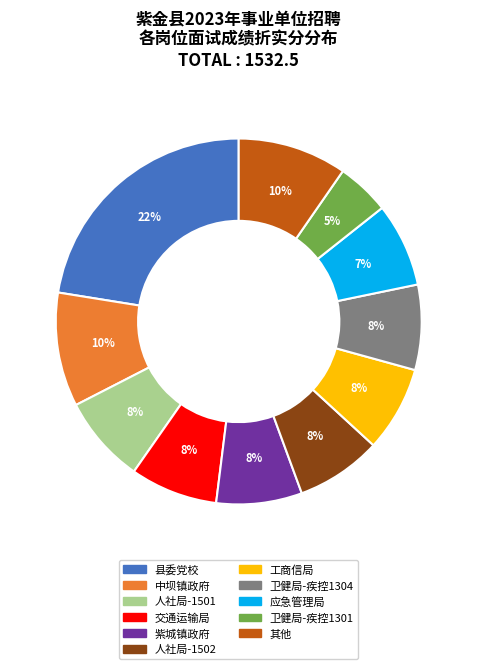

To the nearest percent, what is the average slice percentage?

9%